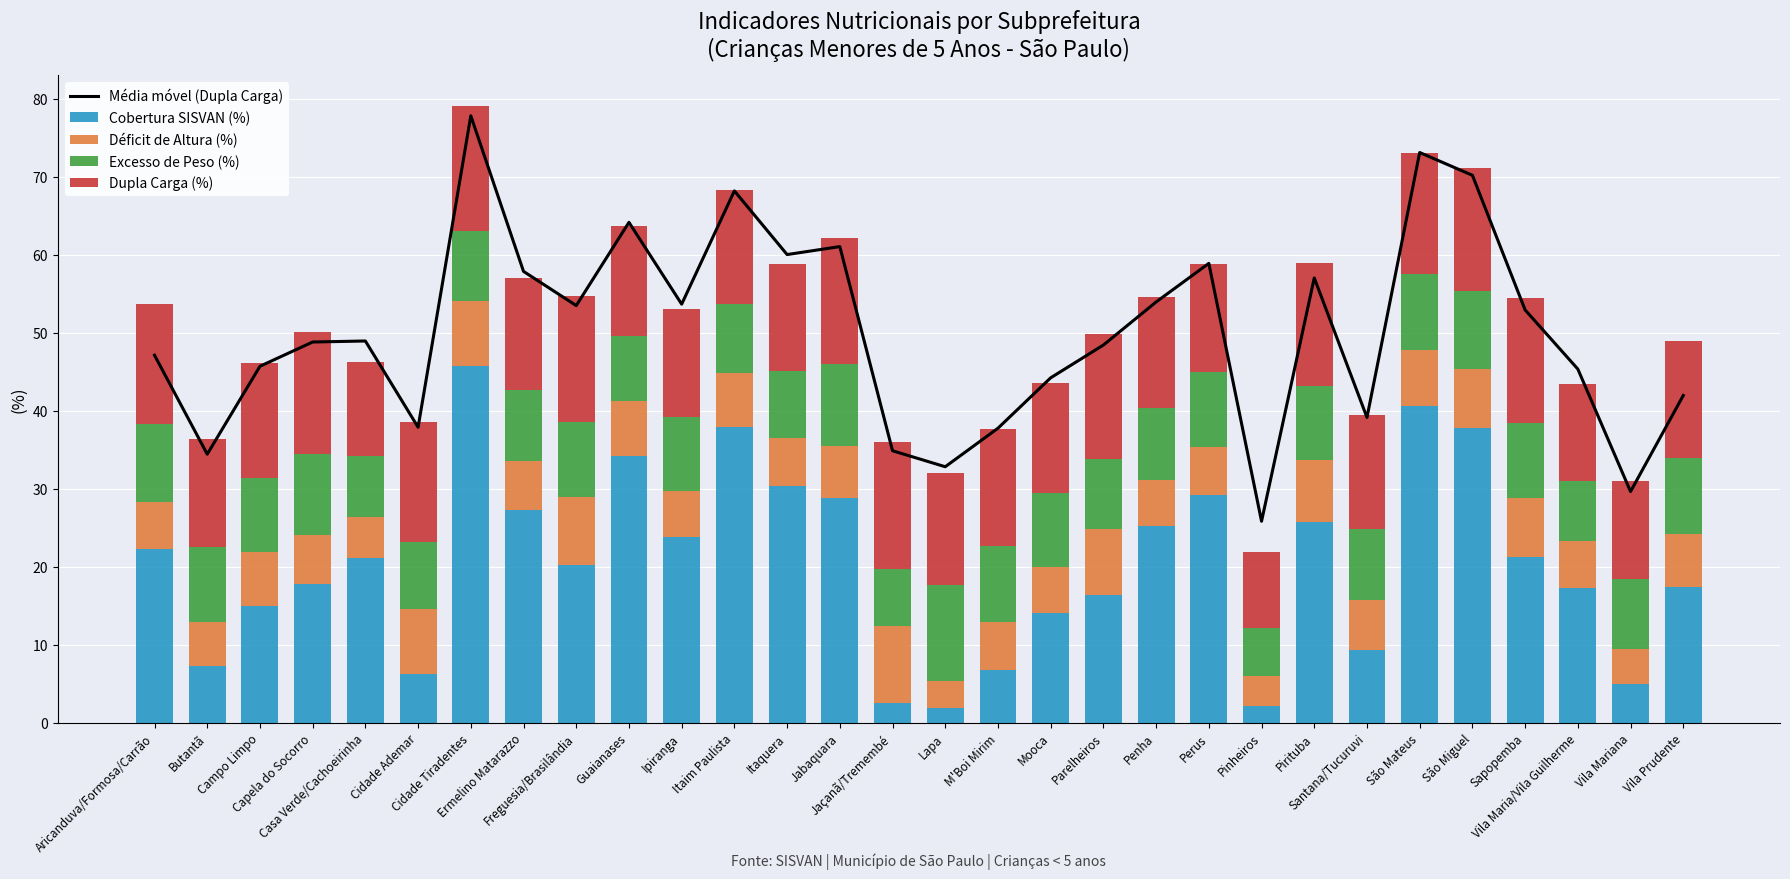

Between Lapa and Santana/Tucuruvi, which is larger?

Santana/Tucuruvi